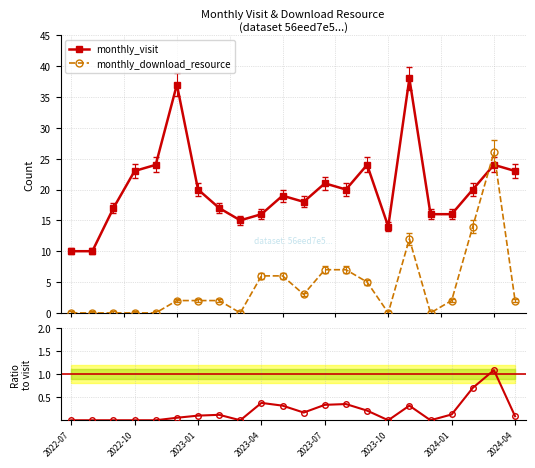

How many data points in monthly_visit are less than 20?

11